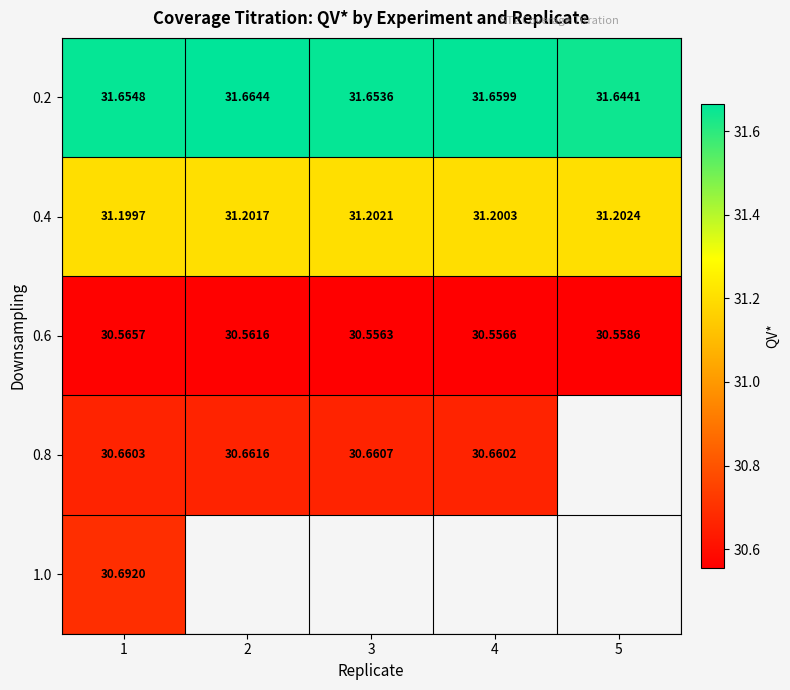

At which category is the sum across all series the highest?

1